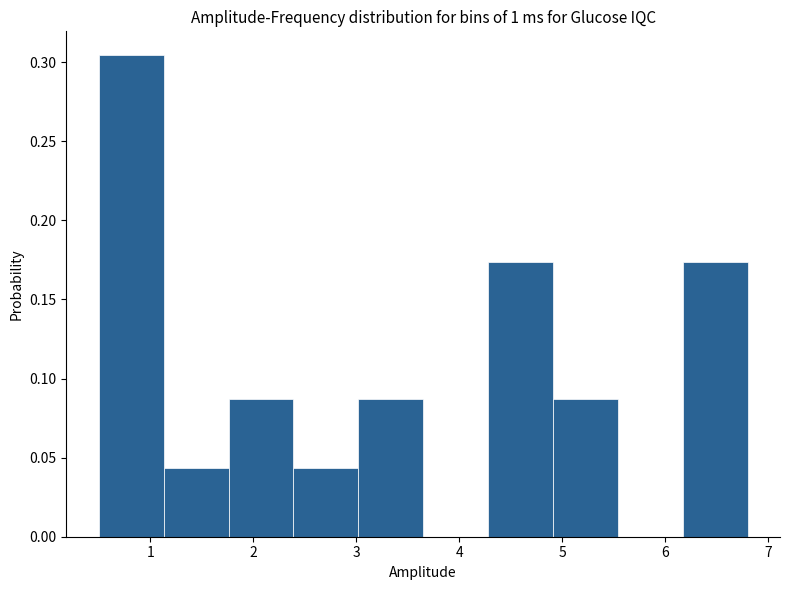

How tall is the bar that spans 1.76 to 2.39 on the x-axis? Neither the bar edges nor the heights are printed on the chart, so give them approximately, as read against the axes.

0.085